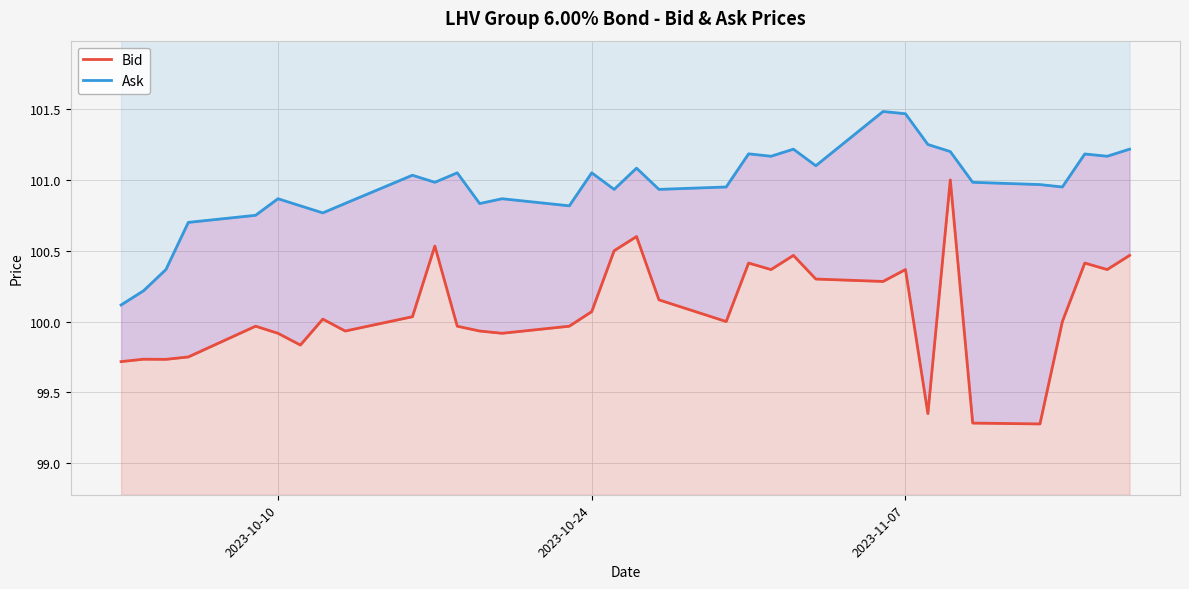

How many data points in Bid are above 100?

17